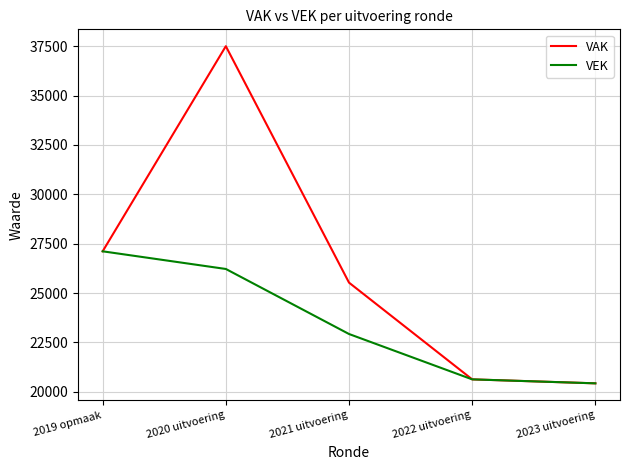

At which label is VAK closest to 28963?

2019 opmaak